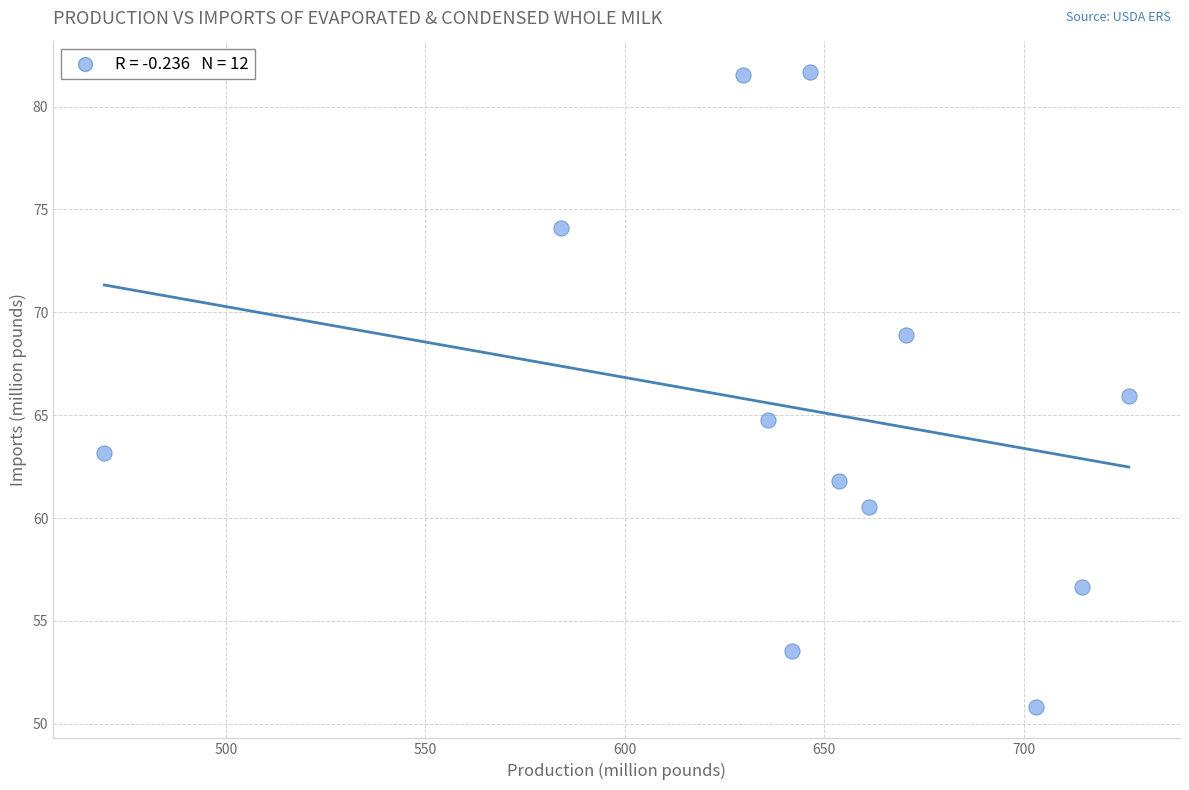

What is the average Y value?

65.3